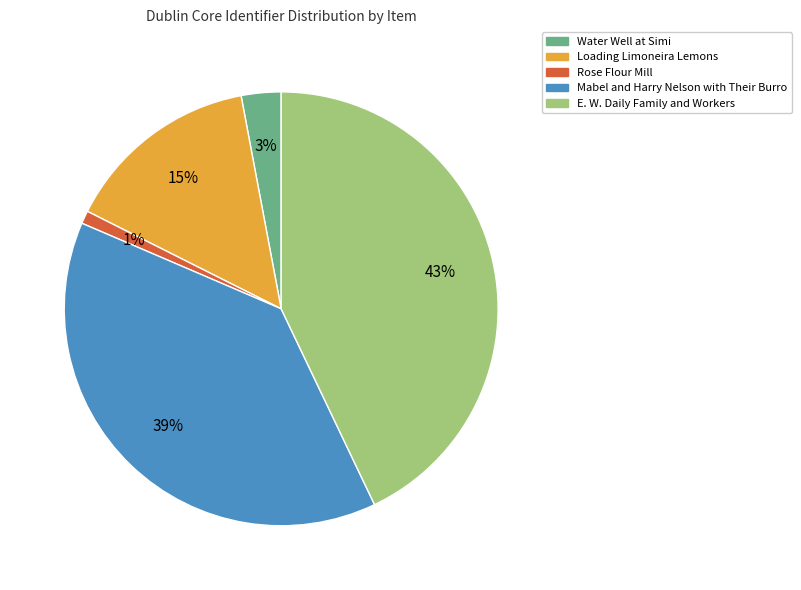

To the nearest percent, what percentage of the pie is E. W. Daily Family and Workers?

43%